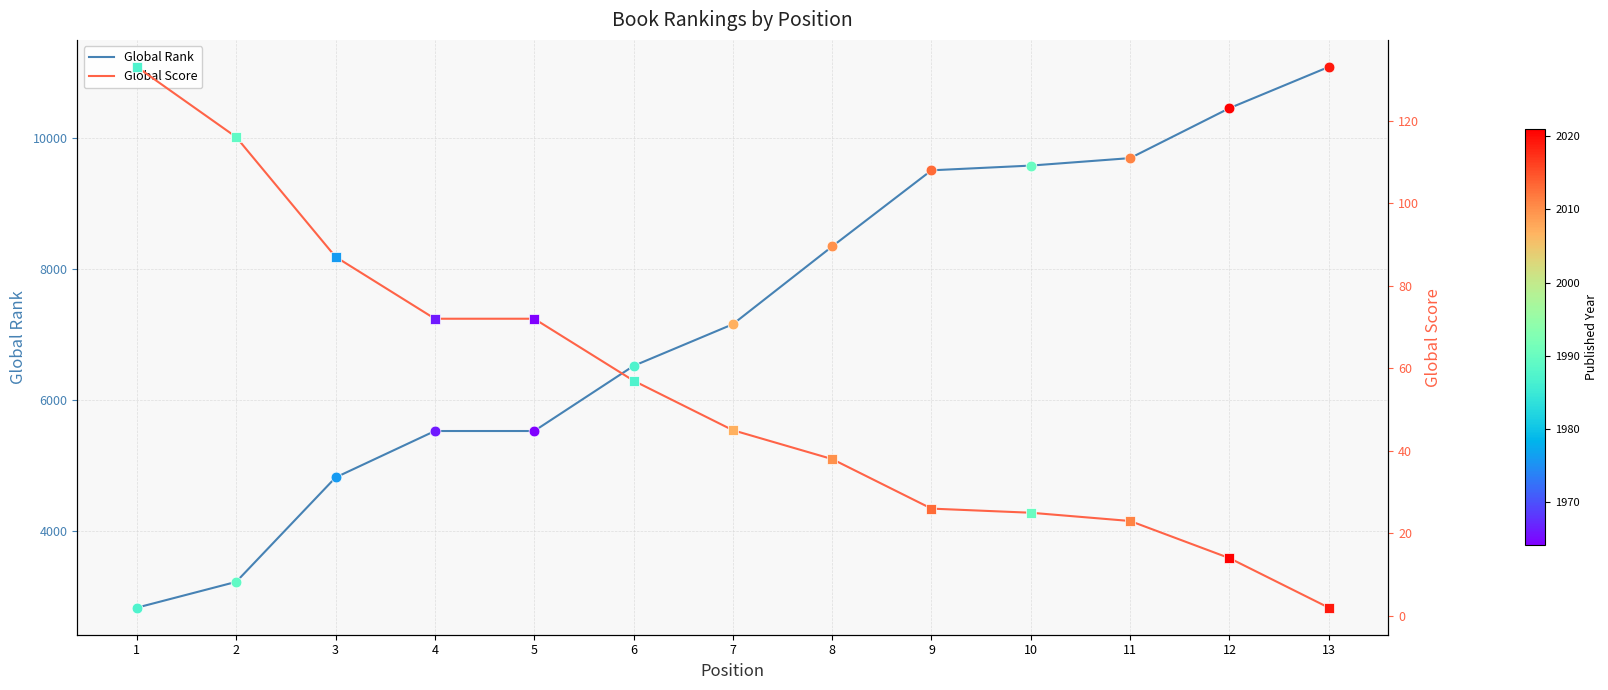

Which series reaches the minimum Y coordinate?

Global Score